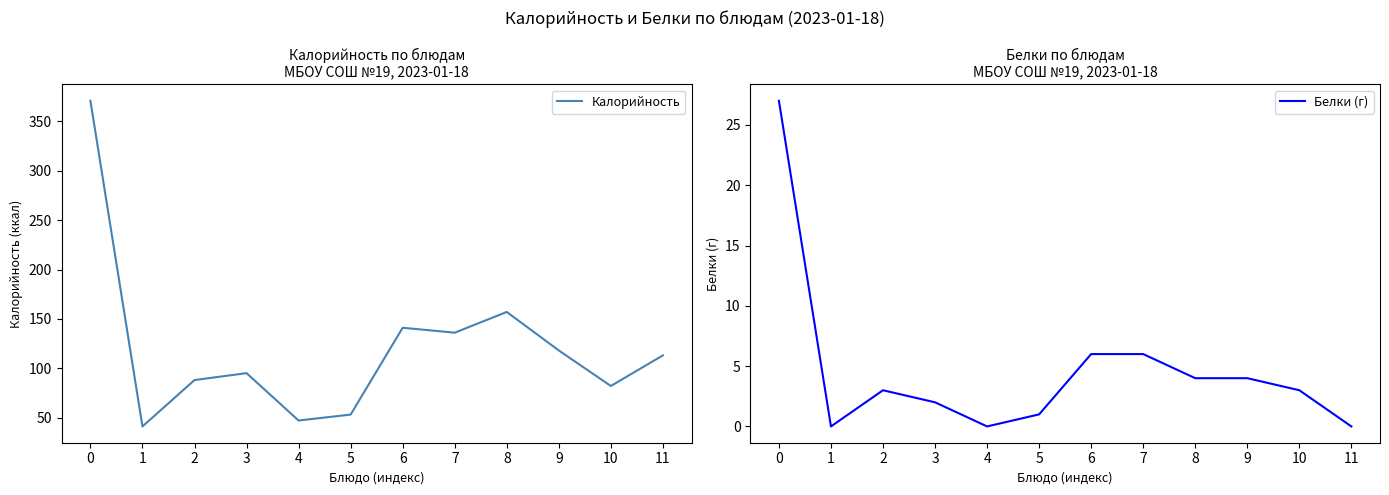

List the labels in order of Белки (г) value, smallest first.

1, 4, 11, 5, 3, 2, 10, 8, 9, 6, 7, 0